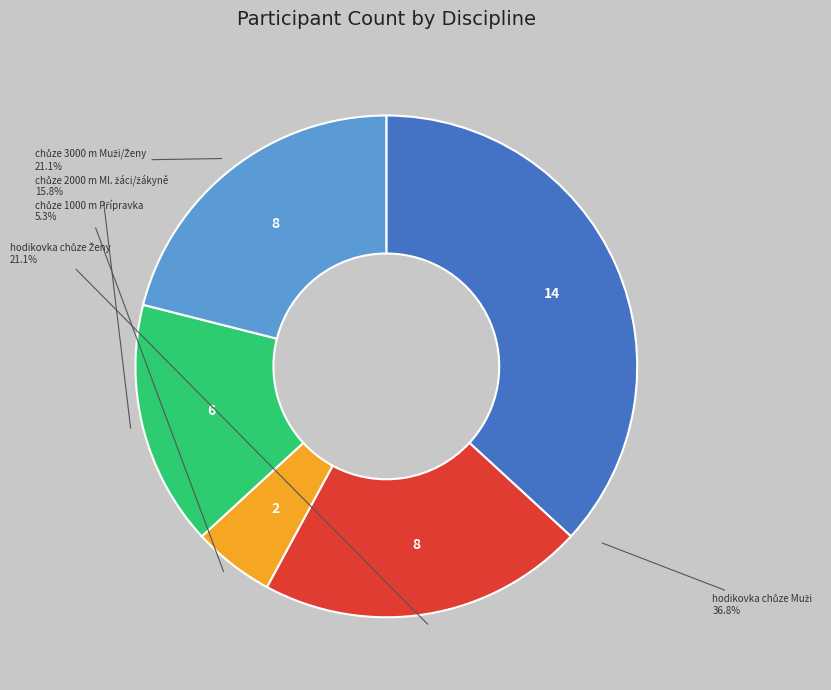

Is there a majority slice in this chart?

No